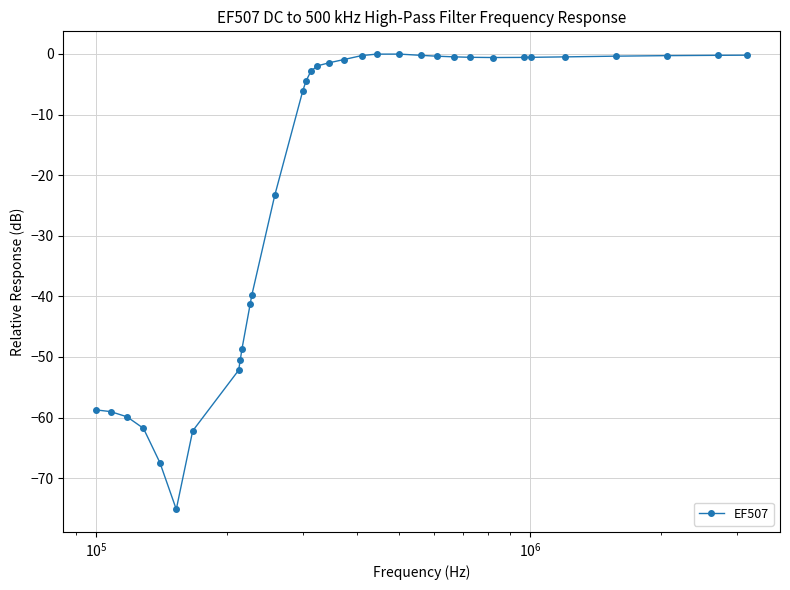

What is the difference between the maximum and minimum values?

75.1